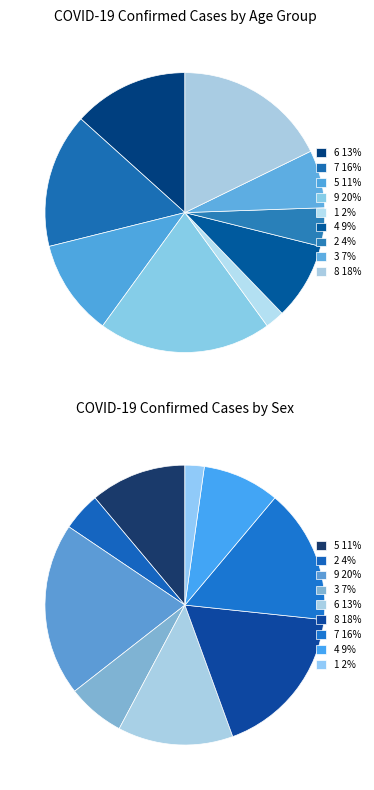

Which category has the biggest portion of the pie?

9